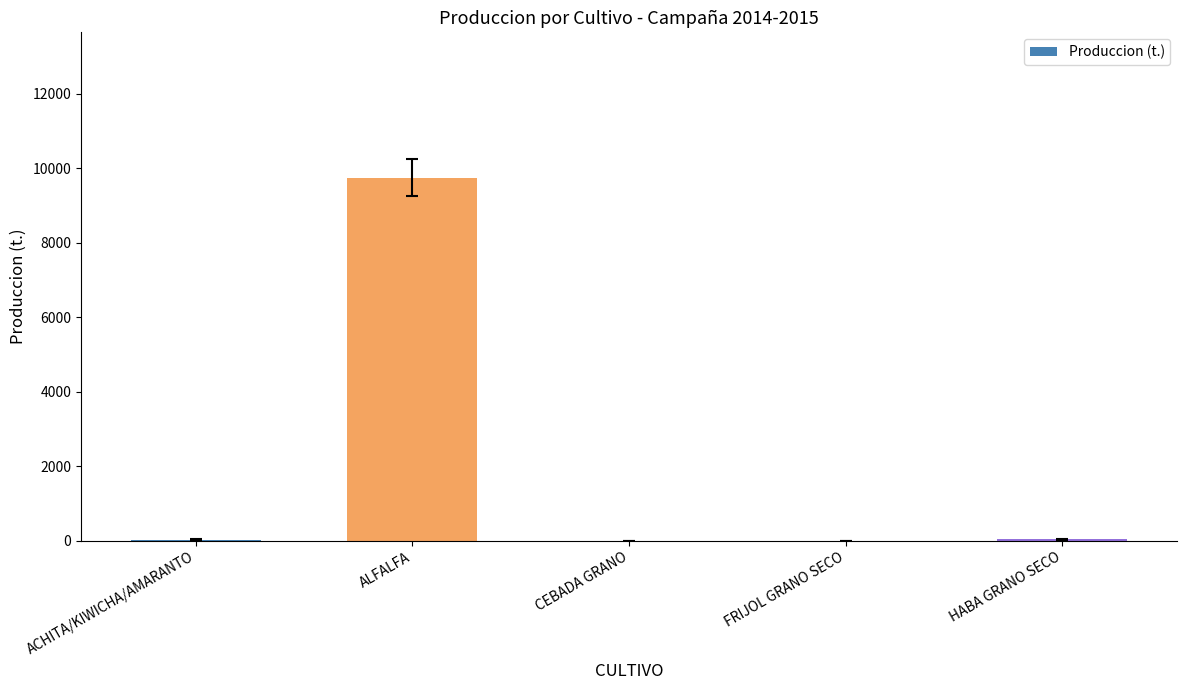

True or false: the data shows 33.6 at ACHITA/KIWICHA/AMARANTO.

True